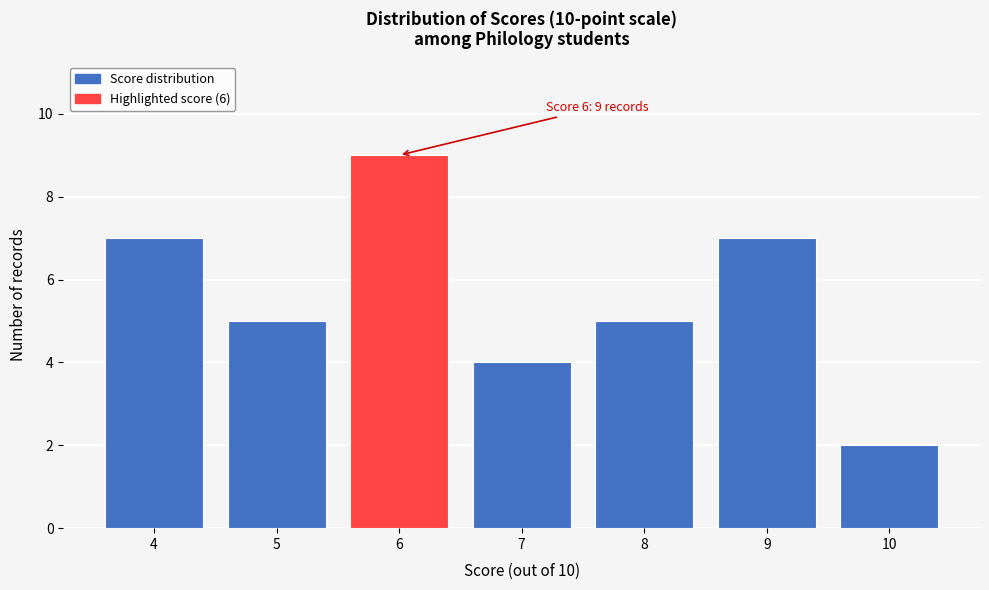

Reading left to right, what are all the values shown in this chart?

4=7	5=5	6=9	7=4	8=5	9=7	10=2